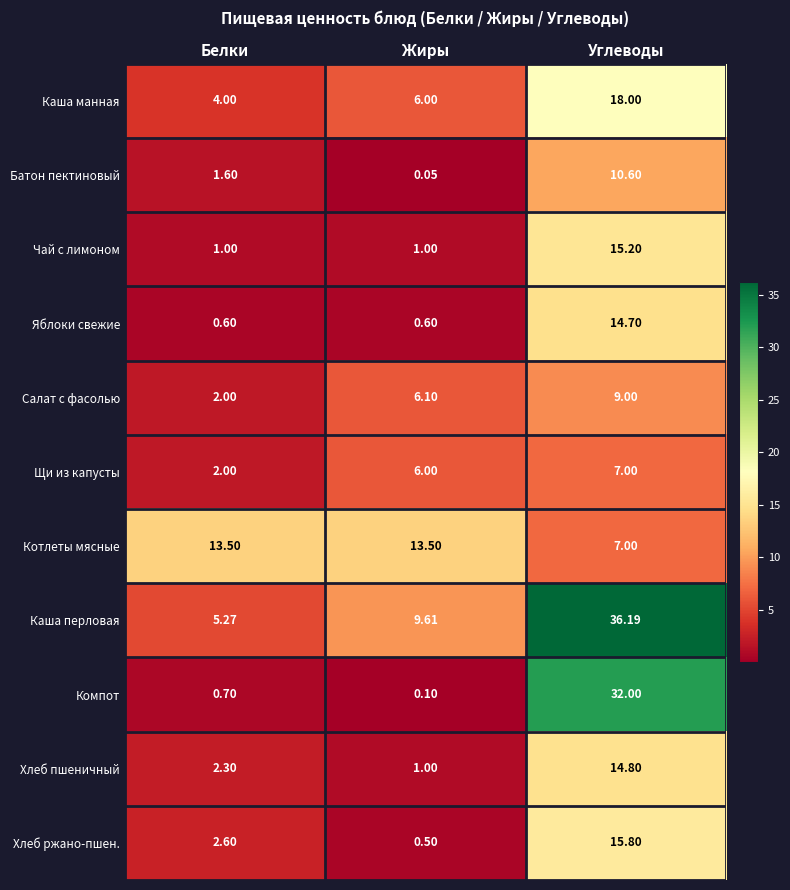

List the labels in order of Салат с фасолью value, largest first.

Углеводы, Жиры, Белки